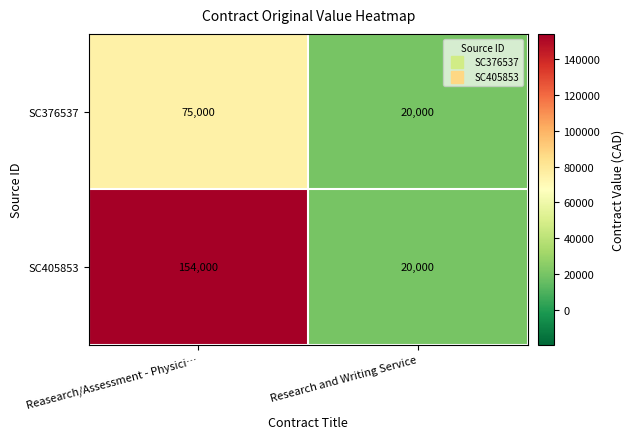

Which series has the largest range (max minus min)?

SC405853